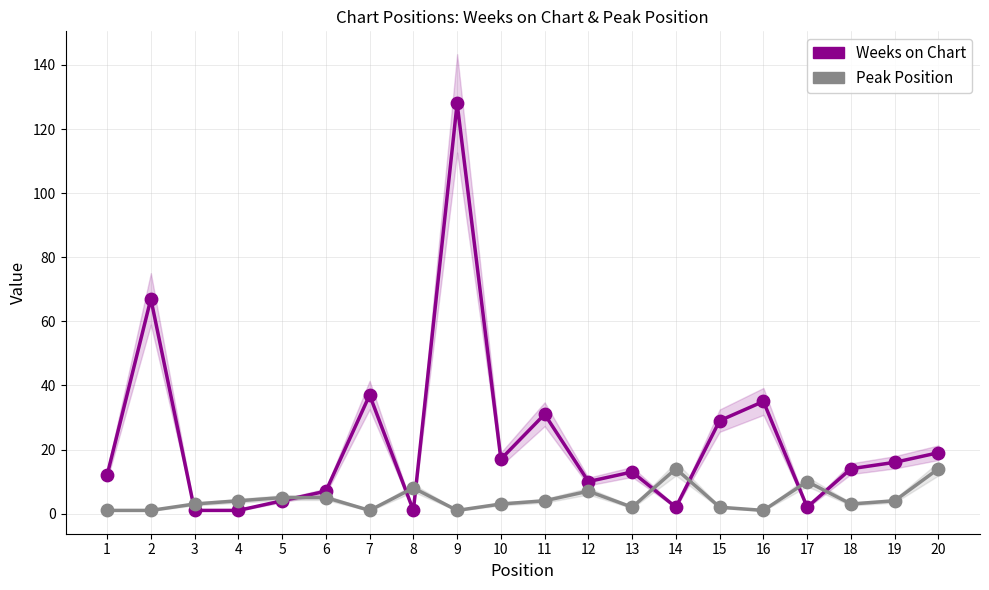

At which category is the sum across all series the highest?

9